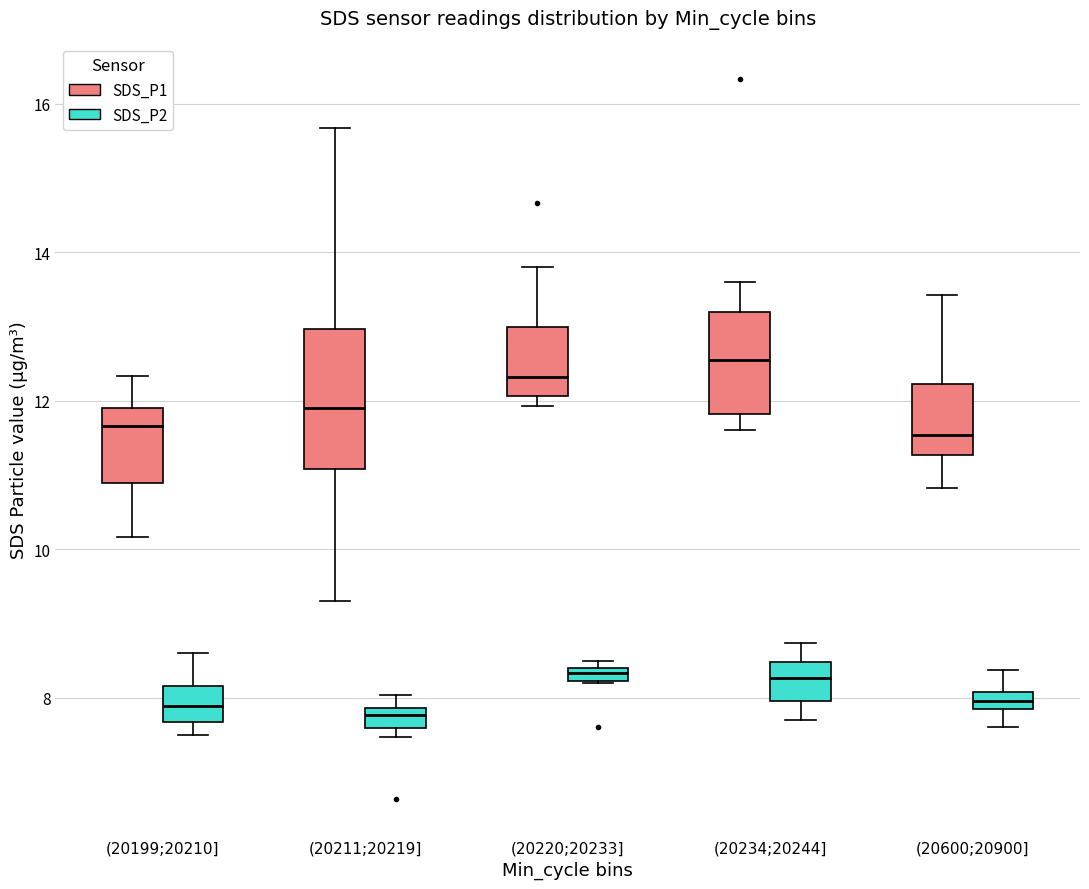

Comparing the boxes themselves (not the whiskers), which one is the tallest?

(20211;20219] (SDS_P1)